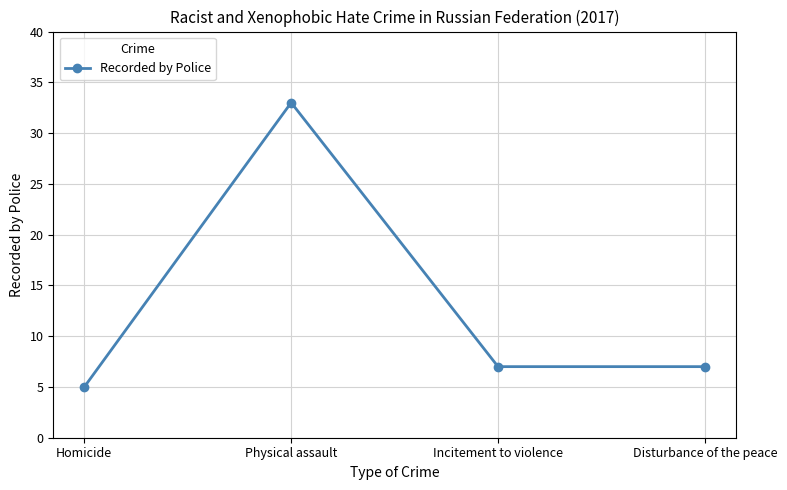

What is the ratio of the value at Physical assault to the value at Homicide?

6.6